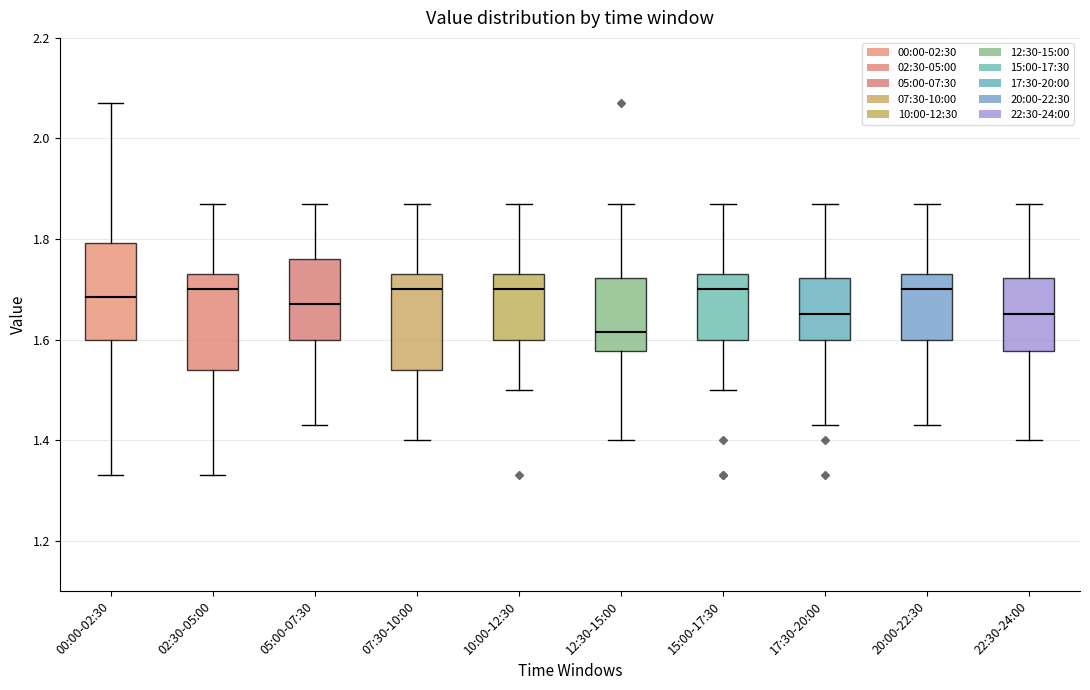

Where does the median line of the box for 07:30-10:00 sit on the y-axis? The values are not printed on the chart, so give them approximately, as read against the axis.

1.70